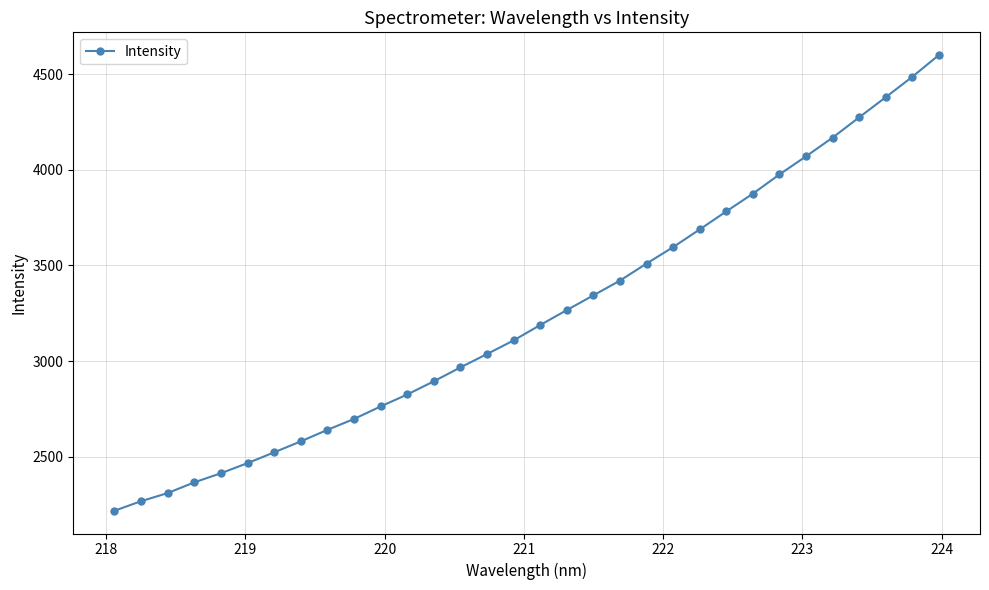

How many lines are shown in the chart?

1